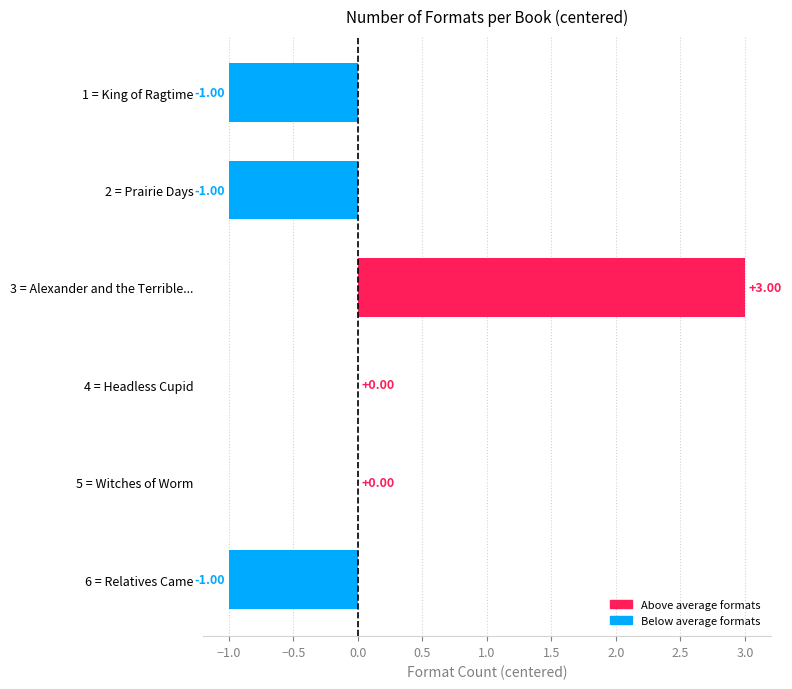

Between 5 = Witches of Worm and 3 = Alexander and the Terrible..., which is larger?

3 = Alexander and the Terrible...